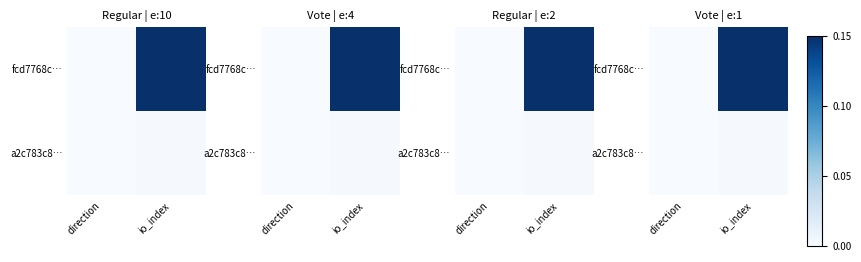

Which series has the largest total across all categories?

fcd7768c…